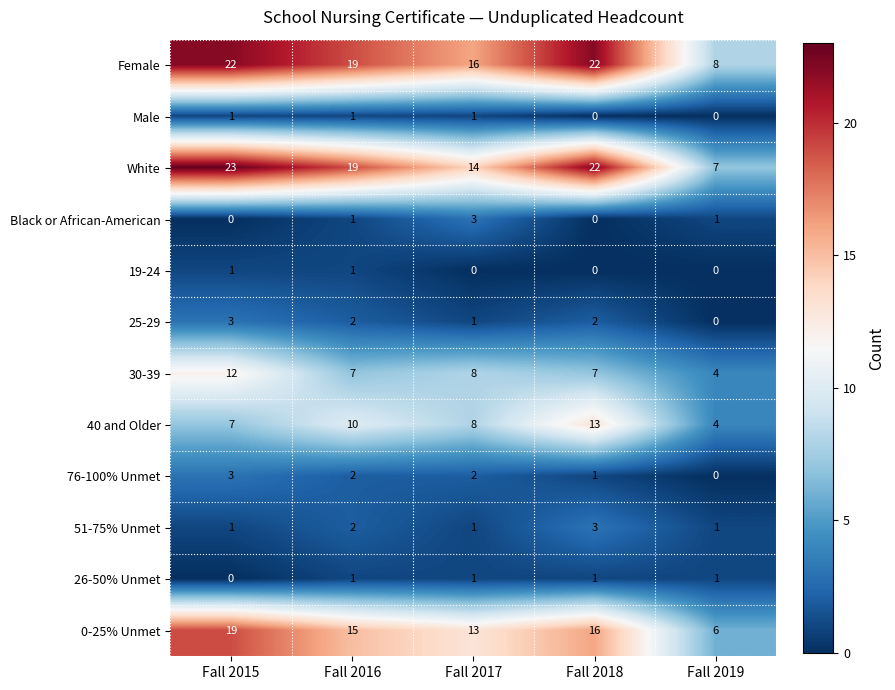

Which series changed the most between Fall 2018 and Fall 2019?

White